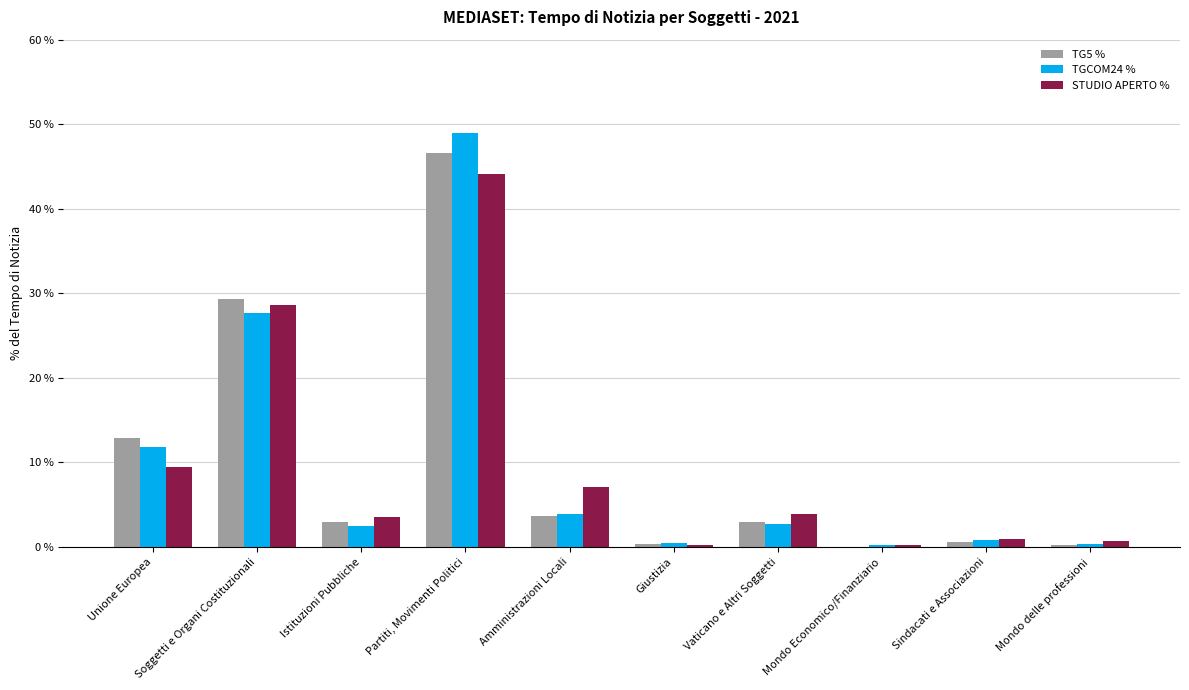

Are the bars grouped side by side (vs. stacked)?

Yes